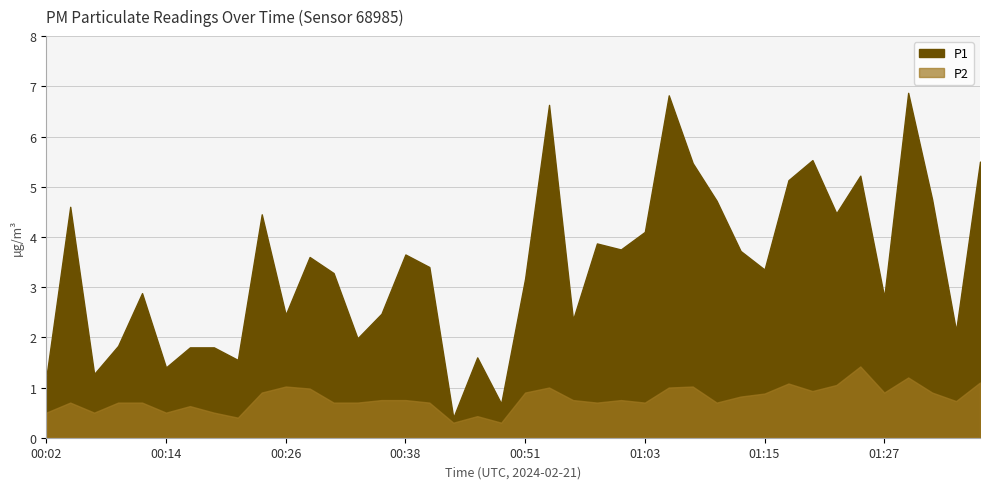

What is the highest value of the P2 series?

1.4